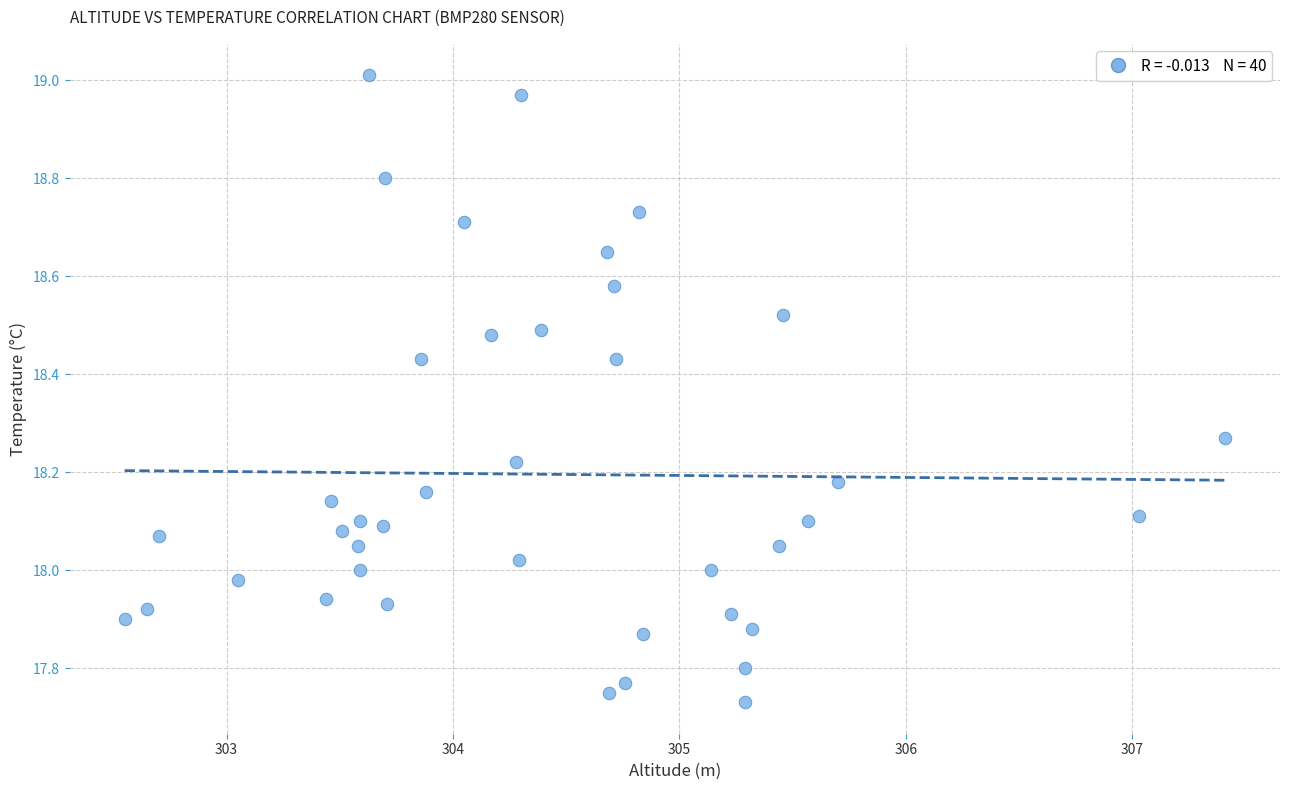

What is the range of Y values (max minus min)?

1.3